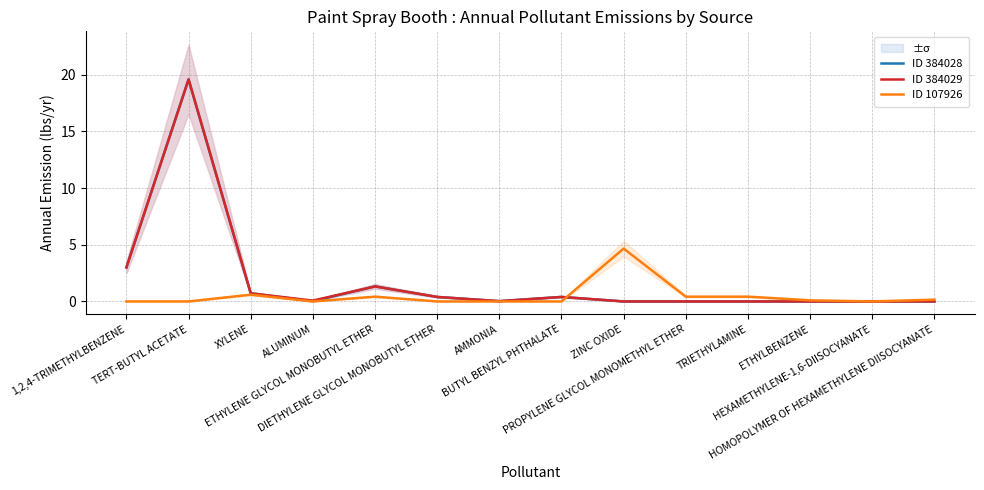

The value of ID 384028 at ETHYLENE GLYCOL MONOBUTYL ETHER is 1.3. True or false?

True